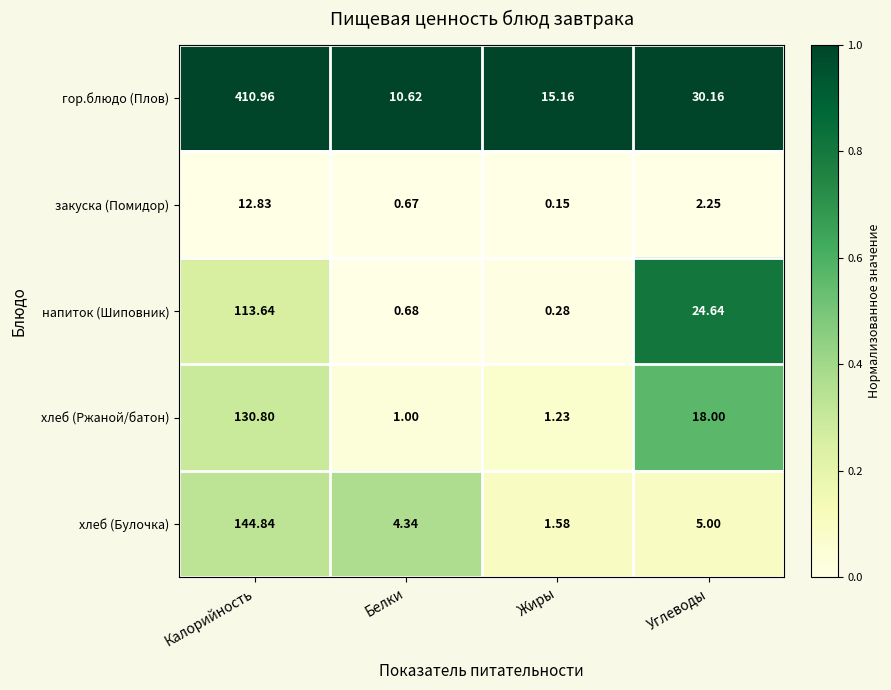

Which series has the largest total across all categories?

гор.блюдо (Плов)